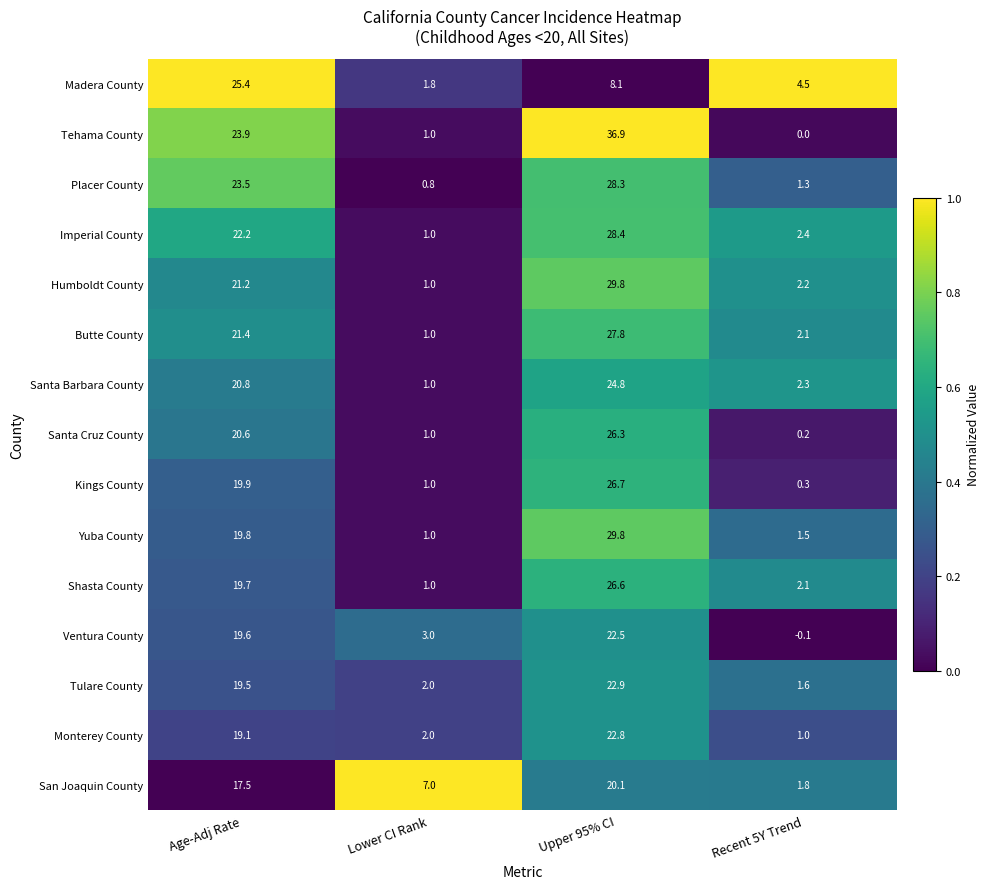

The value of Monterey County at Lower CI Rank is 3.3. True or false?

False